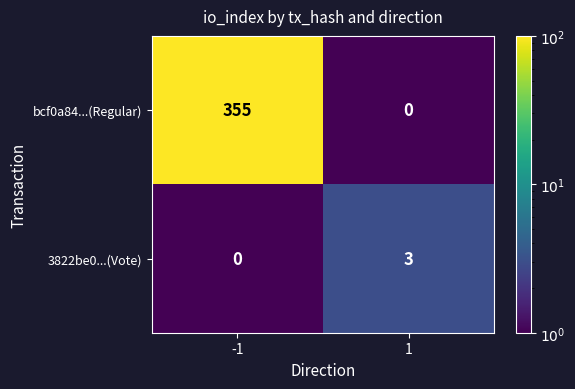

List the series in order of their peak value, highest first.

bcf0a84...(Regular), 3822be0...(Vote)